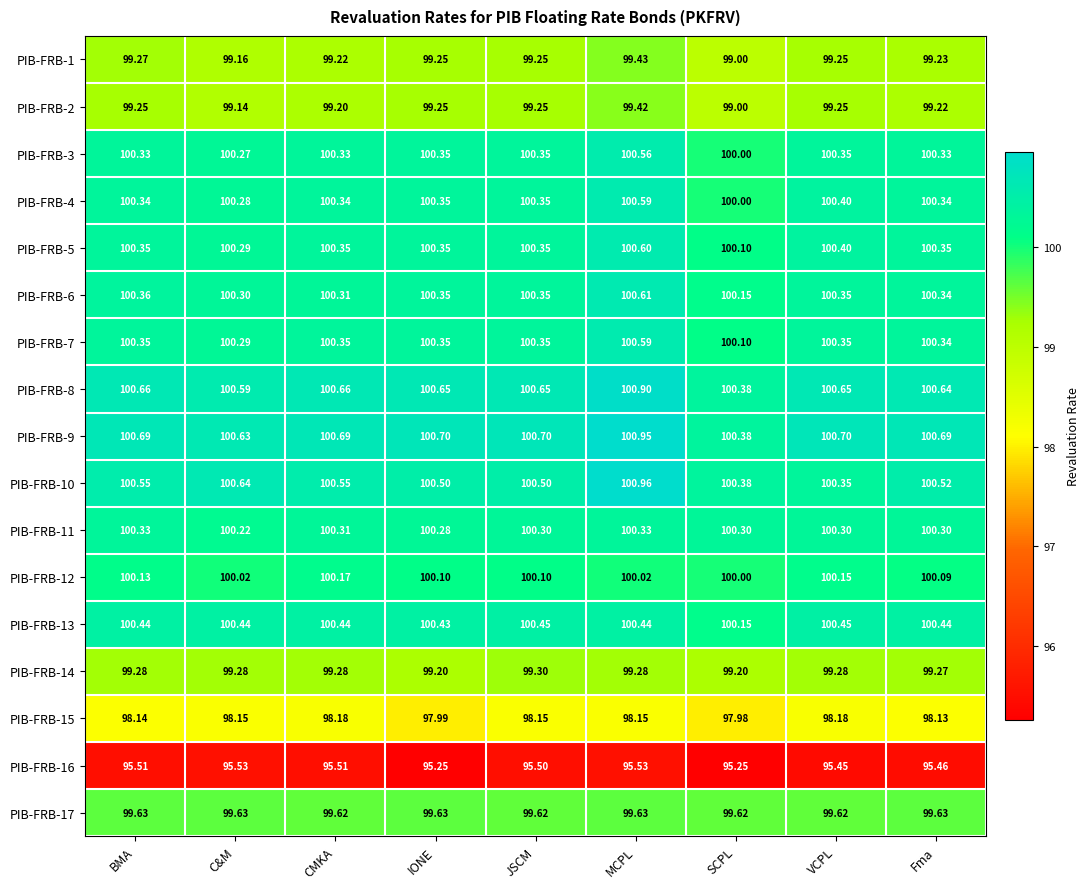

Which label corresponds to the largest value in the chart?

MCPL